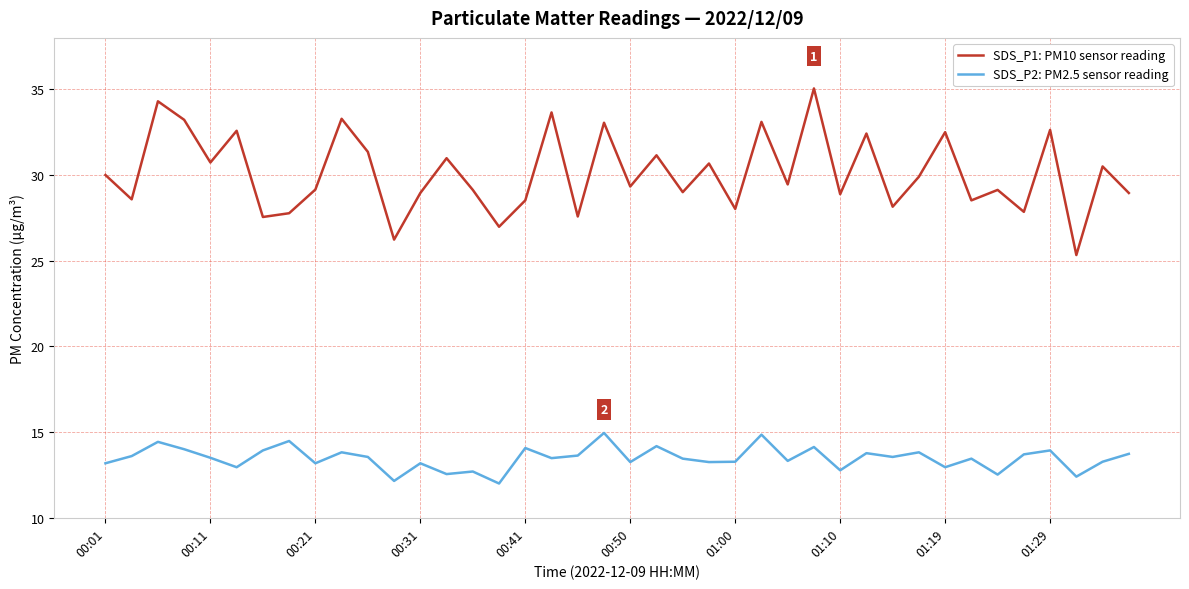

Which series has the widest spread of values?

SDS_P1: PM10 sensor reading